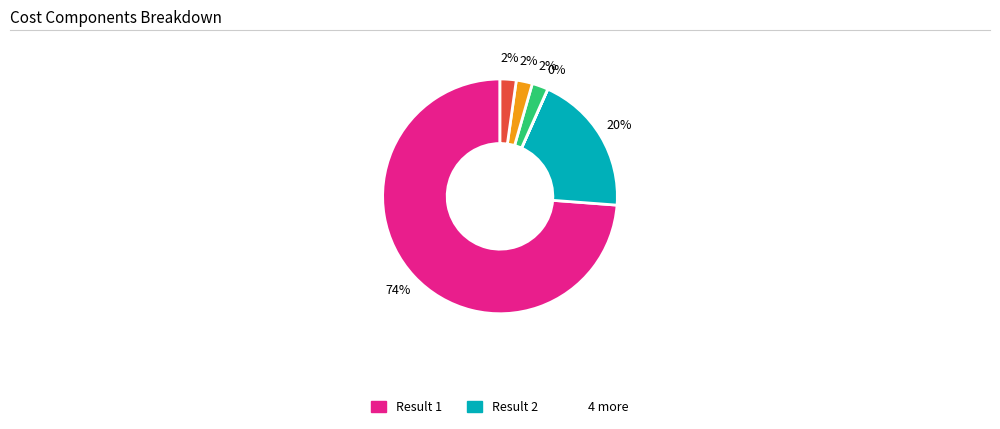

To the nearest percent, what is the average slice percentage?

17%